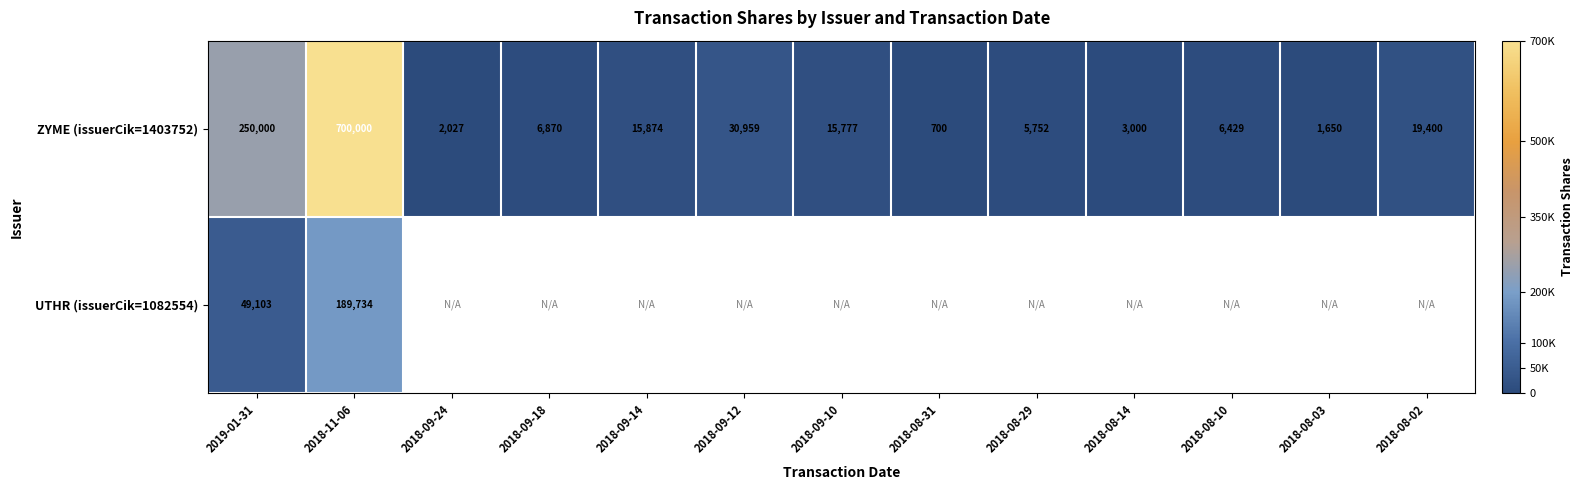

What is the minimum value shown in the chart?

700.0